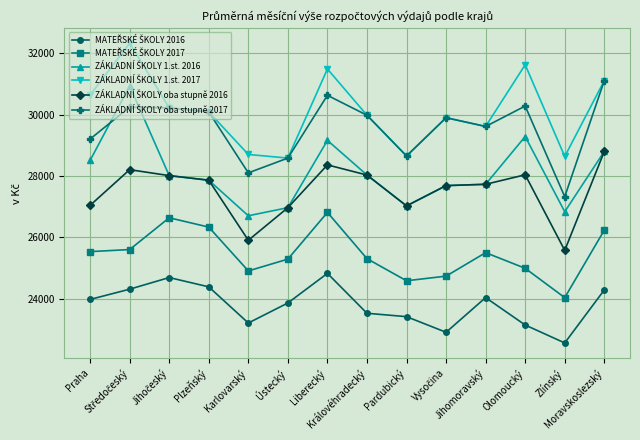

What is the smallest value displayed?

22550